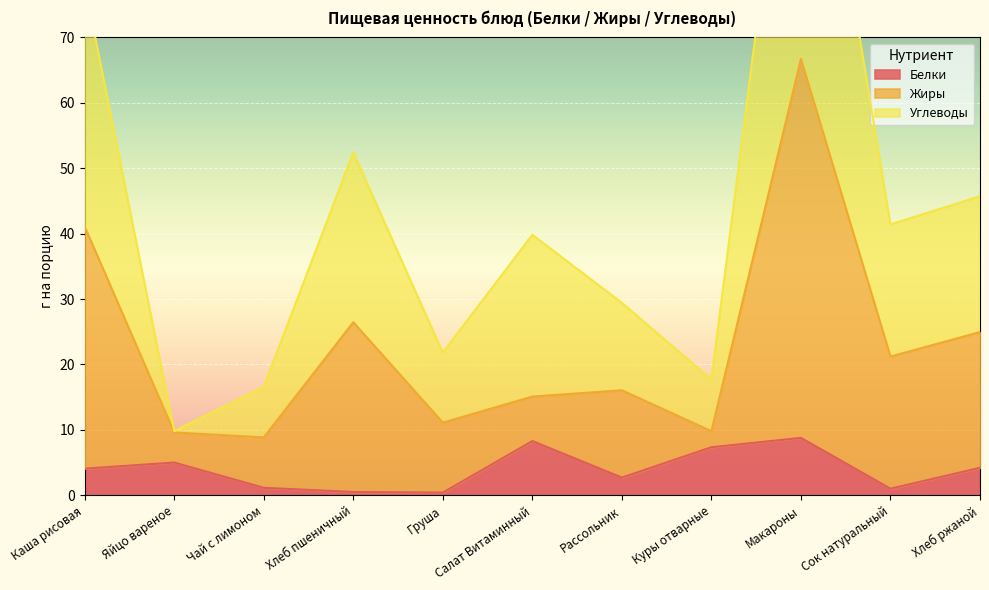

True or false: Углеводы and Жиры cross at least once.

False